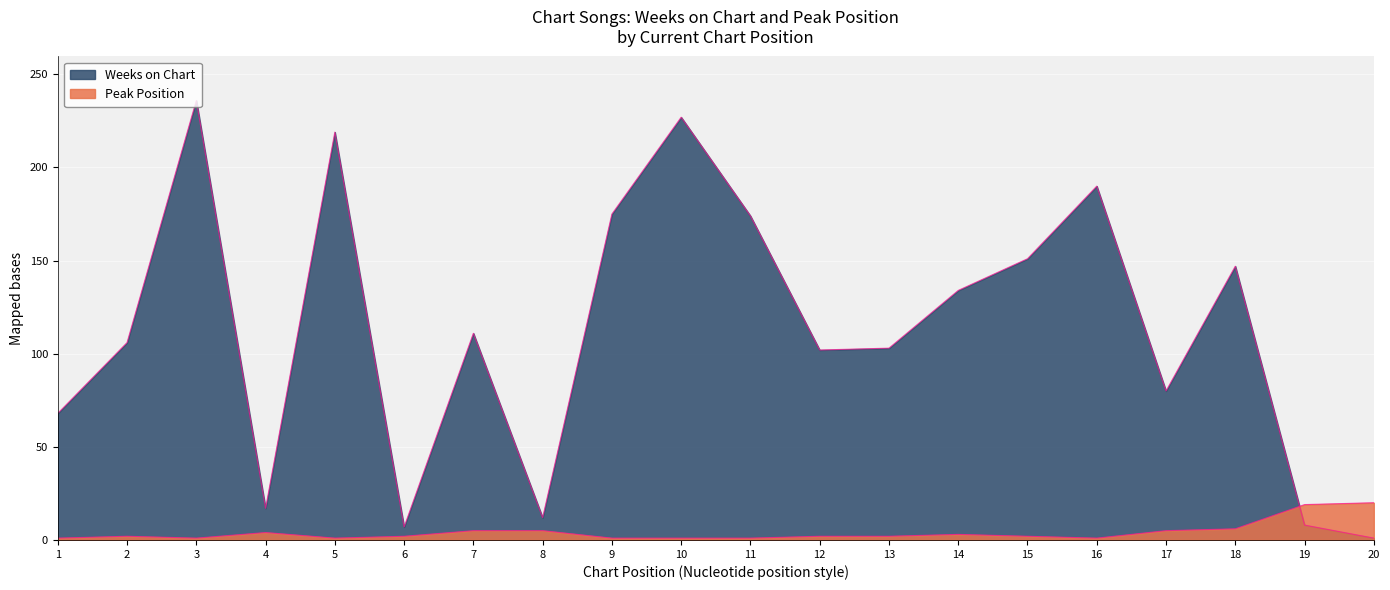

Is it true that Weeks on Chart equals 147 at 18?

True